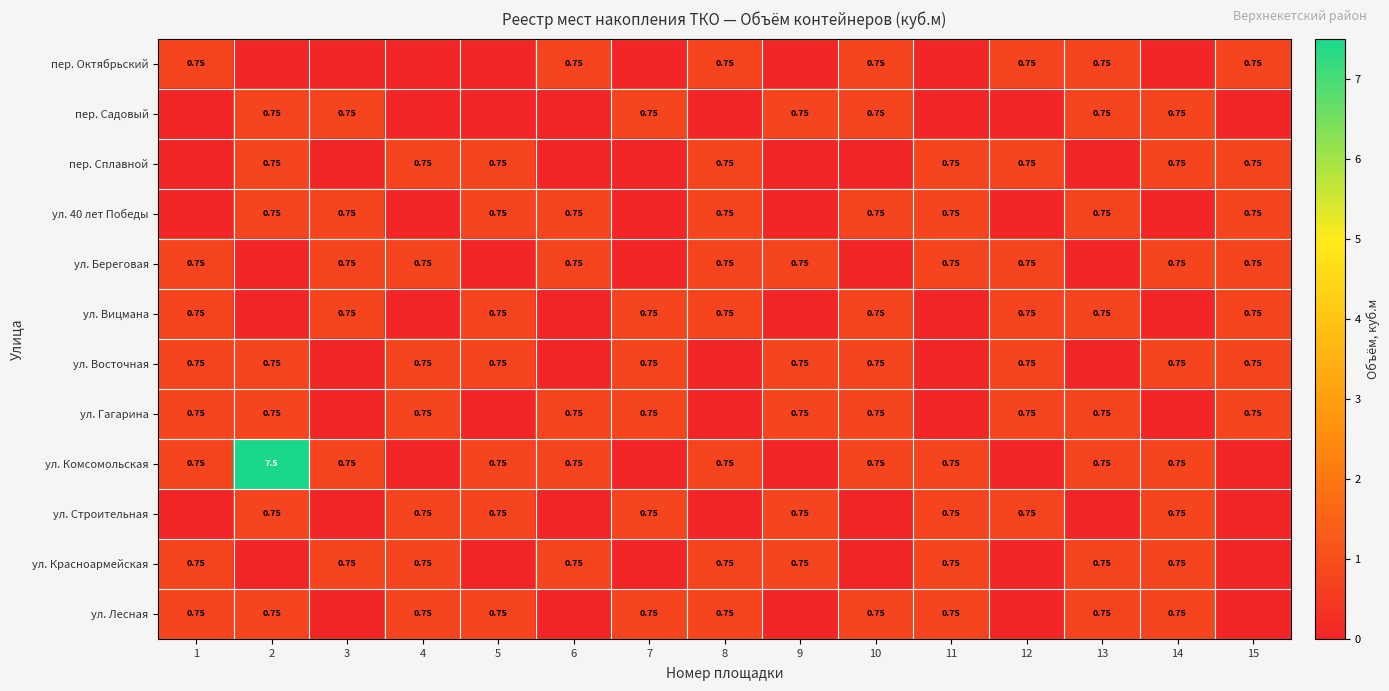

What is the difference between the пер. Сплавной values at 13 and 8?

0.8